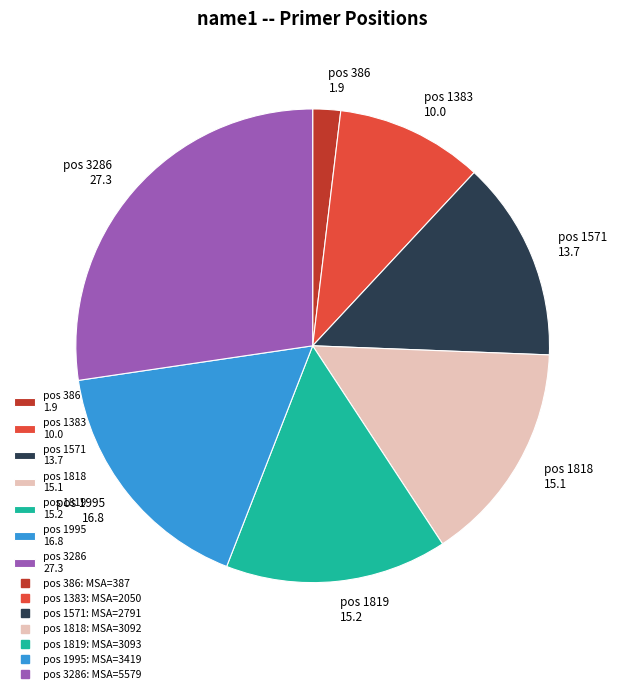

Is it true that pos 1819 15.2 is 1% of the pie?

False